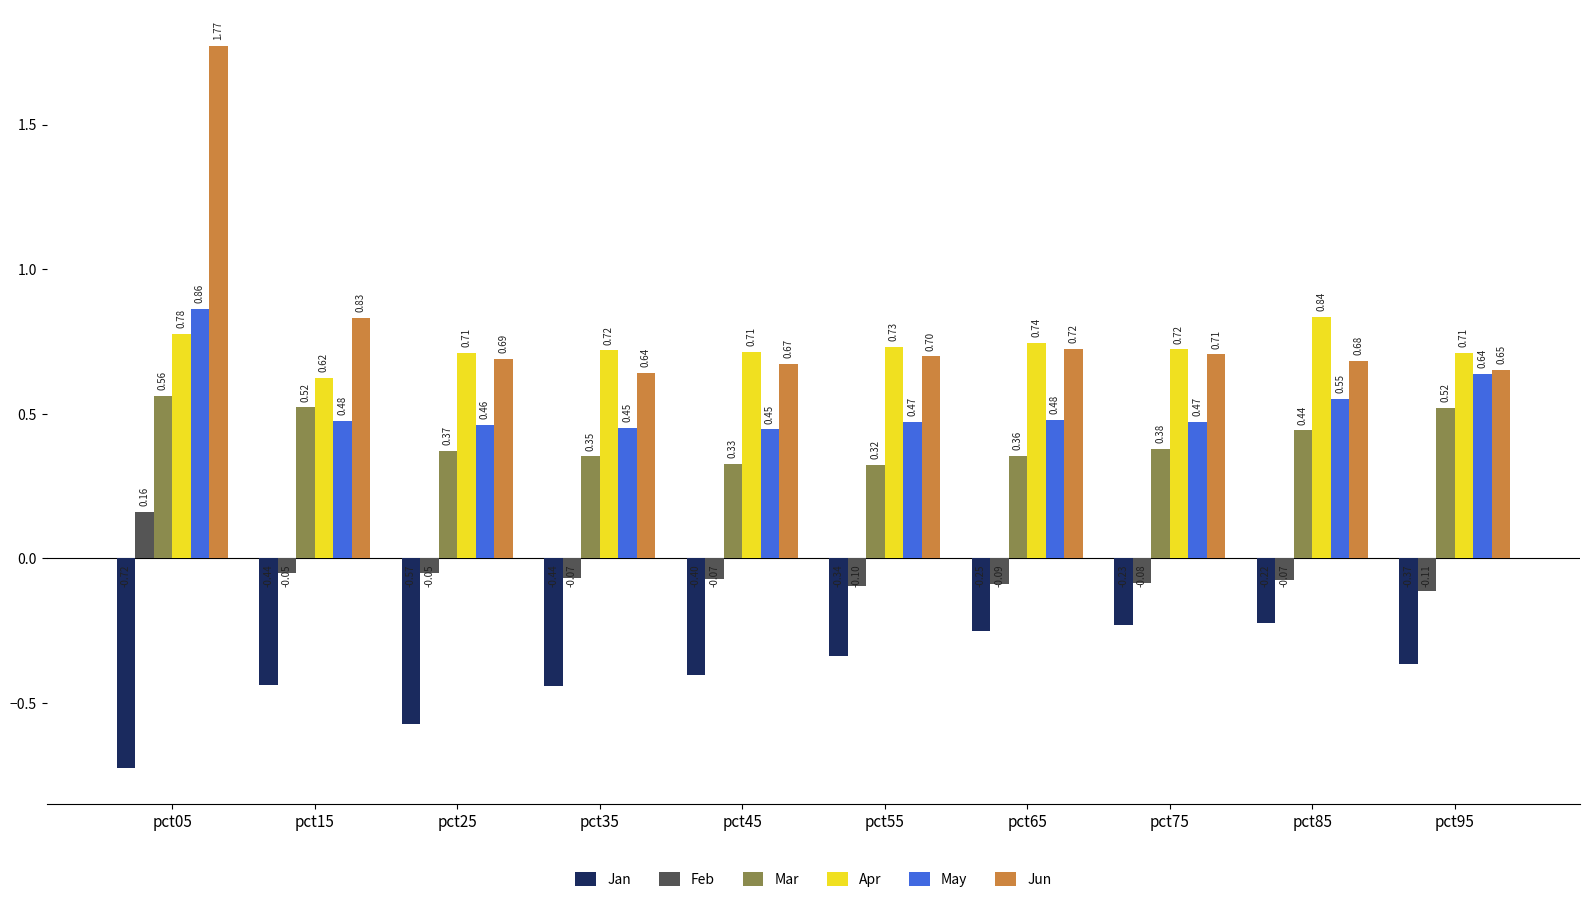

Which series has the widest spread of values?

Jun